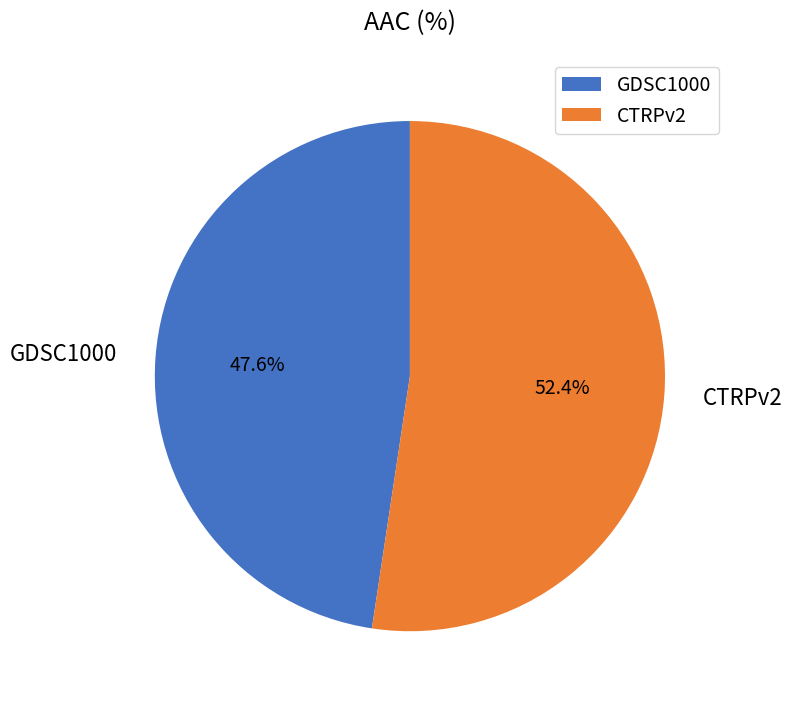

How many slices are in this pie chart?

2